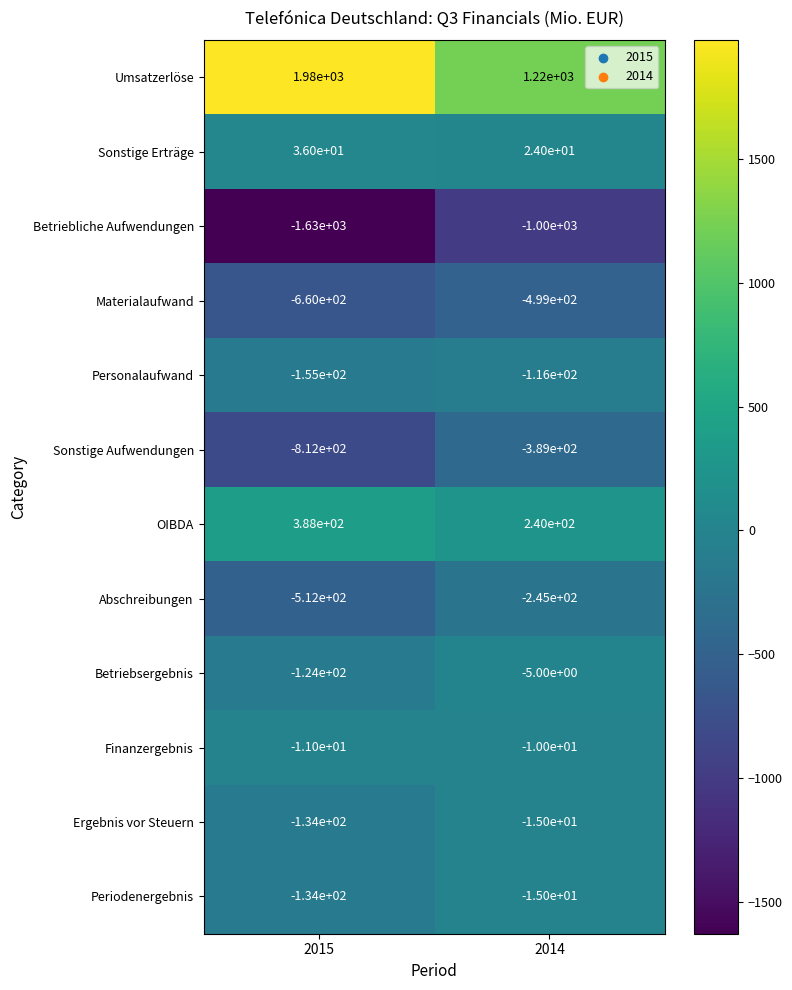

What is the difference between the maximum and minimum values in the Betriebliche Aufwendungen series?

630